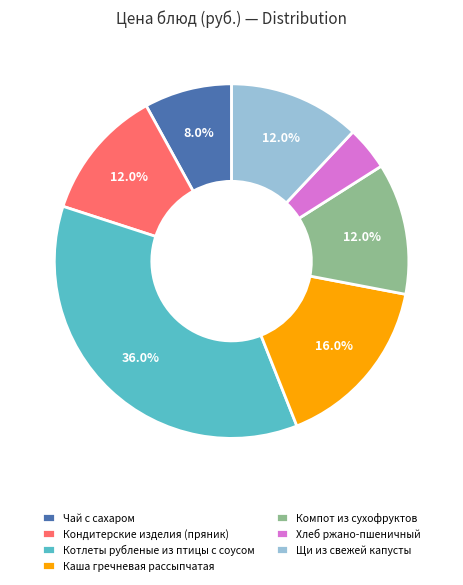

The Котлеты рубленые из птицы с соусом slice represents 36% of the pie. True or false?

True